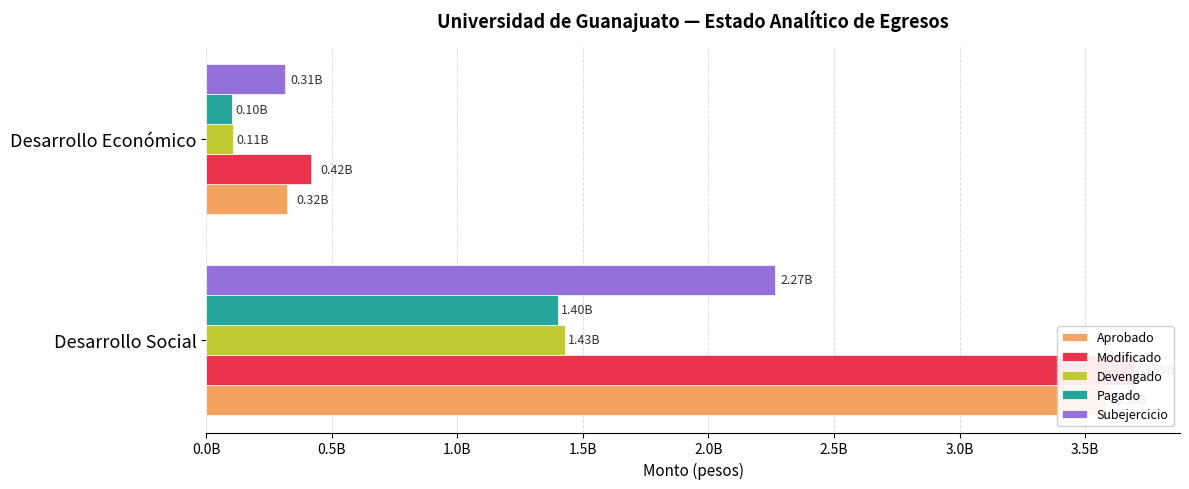

Between Desarrollo Social and Desarrollo Económico, which series saw the biggest shift?

Modificado